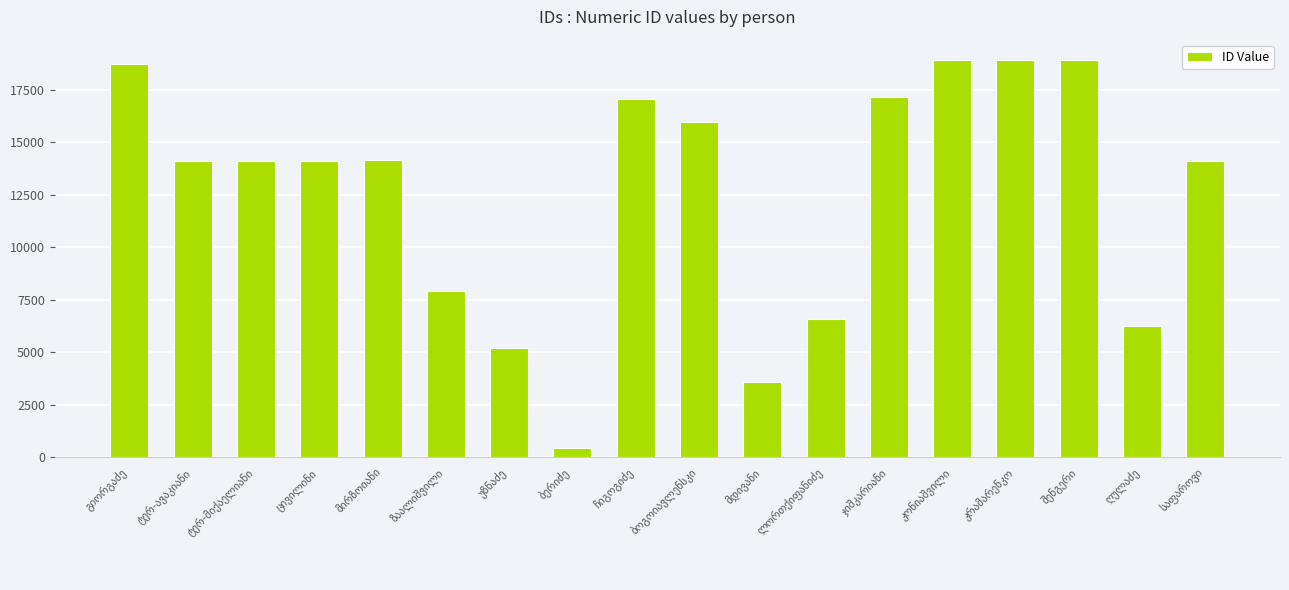

How many data points are less than 14129?

9